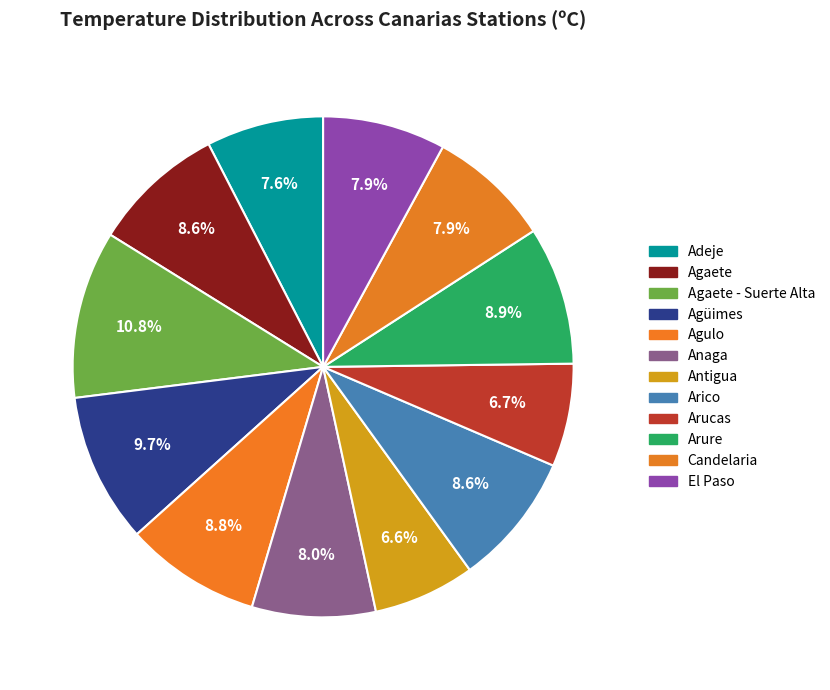

What is the largest slice in the pie chart?

Agaete - Suerte Alta